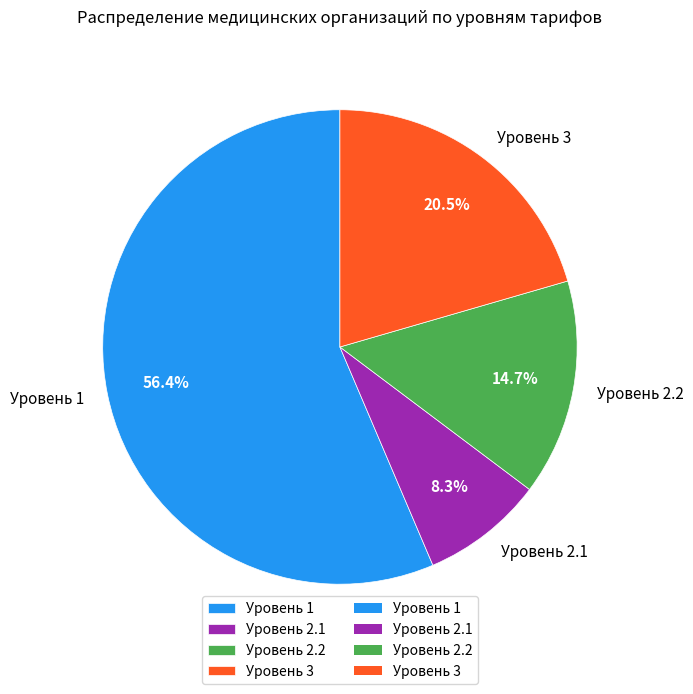

Approximately how many times larger is the value at Уровень 2.1 compared to Уровень 2.2?

0.6